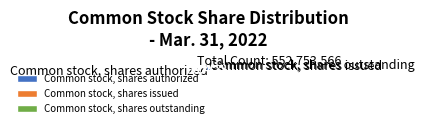

True or false: Common stock, shares outstanding accounts for 5% of the total.

True